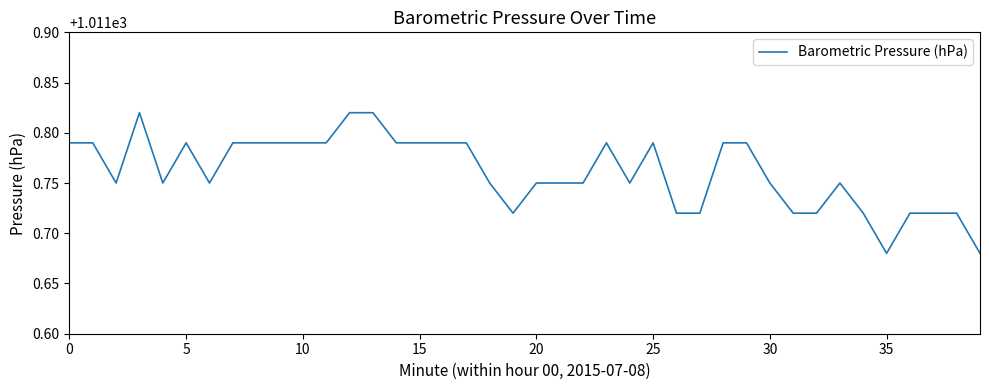

How many values are between 1011 and 1012?

40